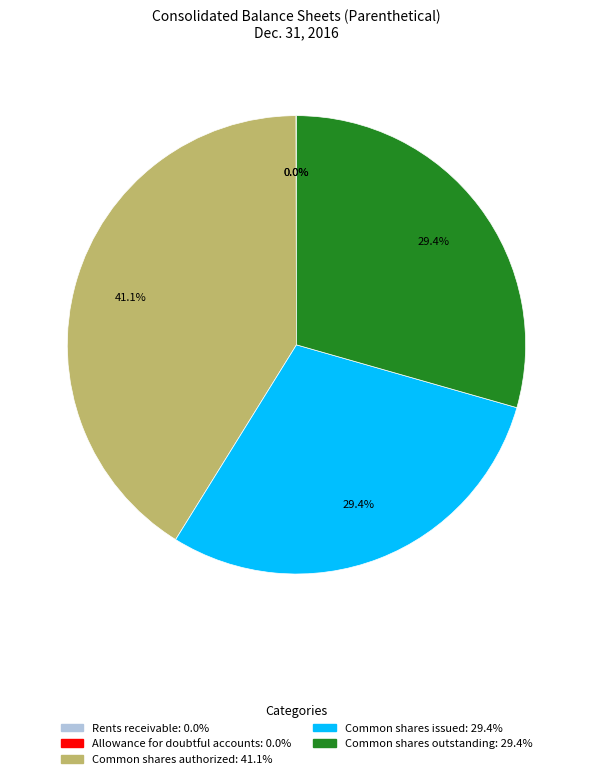

Approximately how many times larger is the value at Common shares outstanding compared to Common shares authorized?

0.7